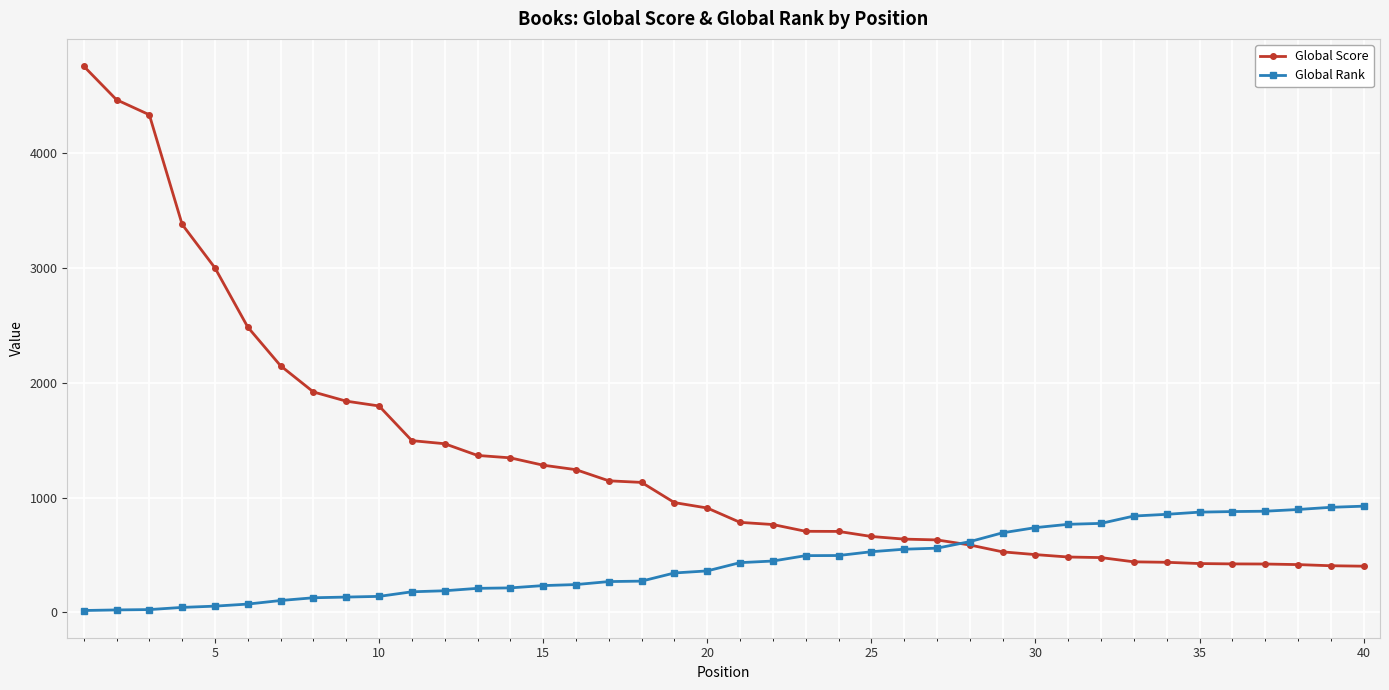

List the series in order of their peak value, lowest first.

Global Rank, Global Score